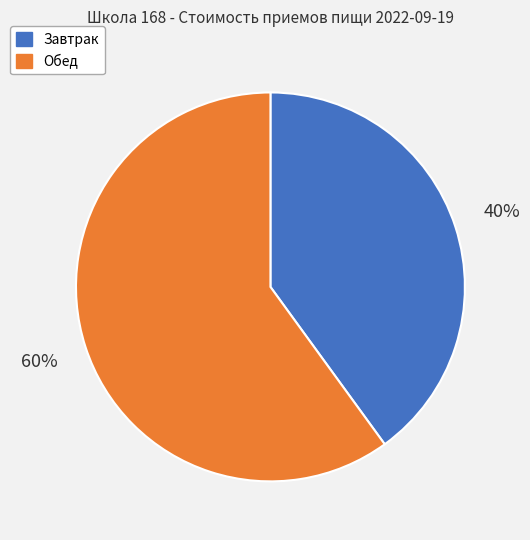

Which has a higher value, Завтрак or Обед?

Обед